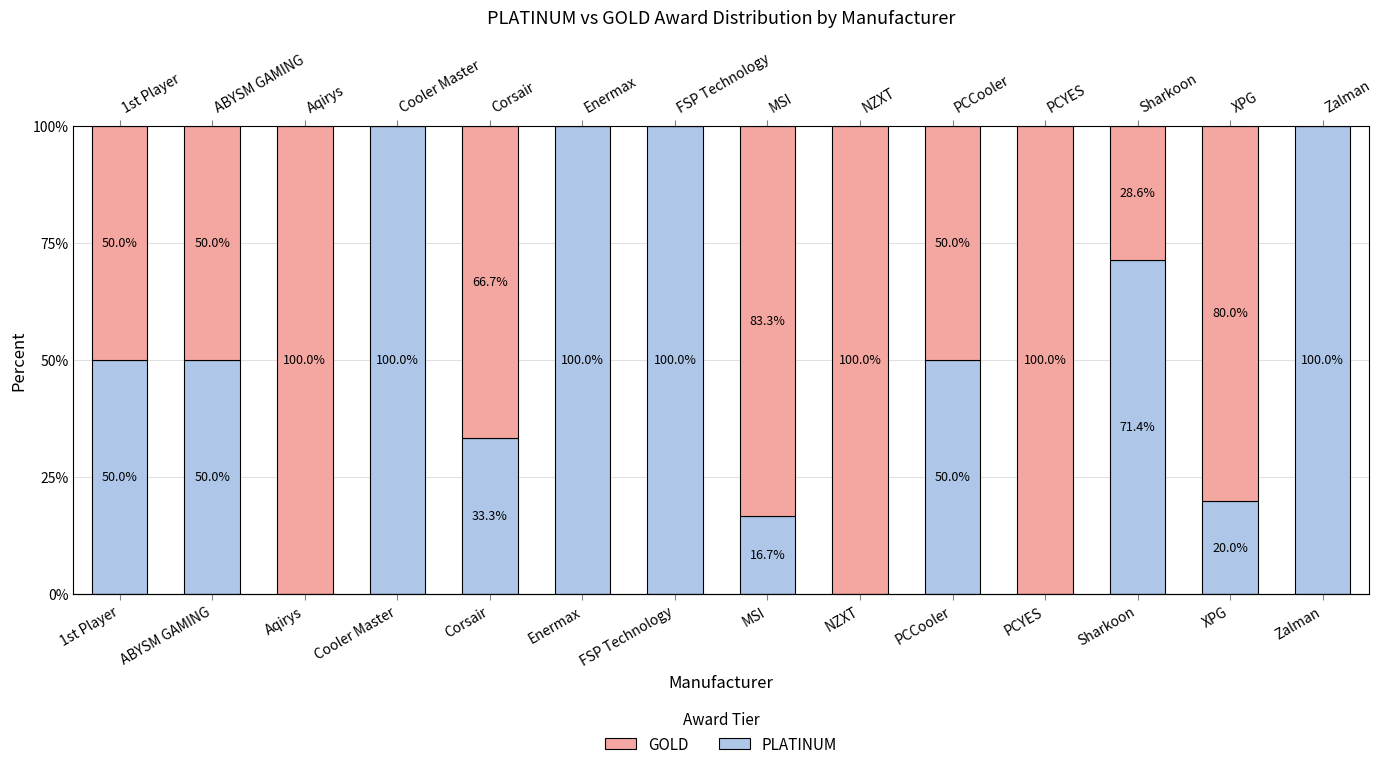

What are all the series names shown in the legend?

PLATINUM, GOLD